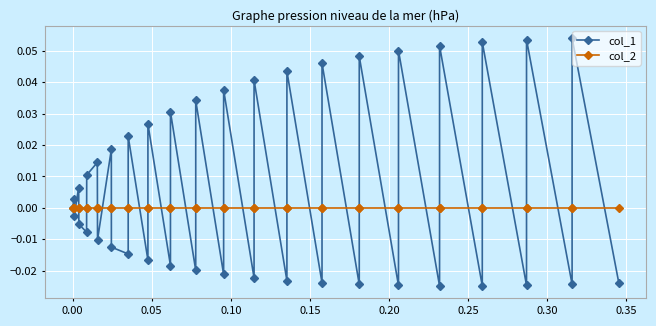

Which series has the largest total across all categories?

col_1